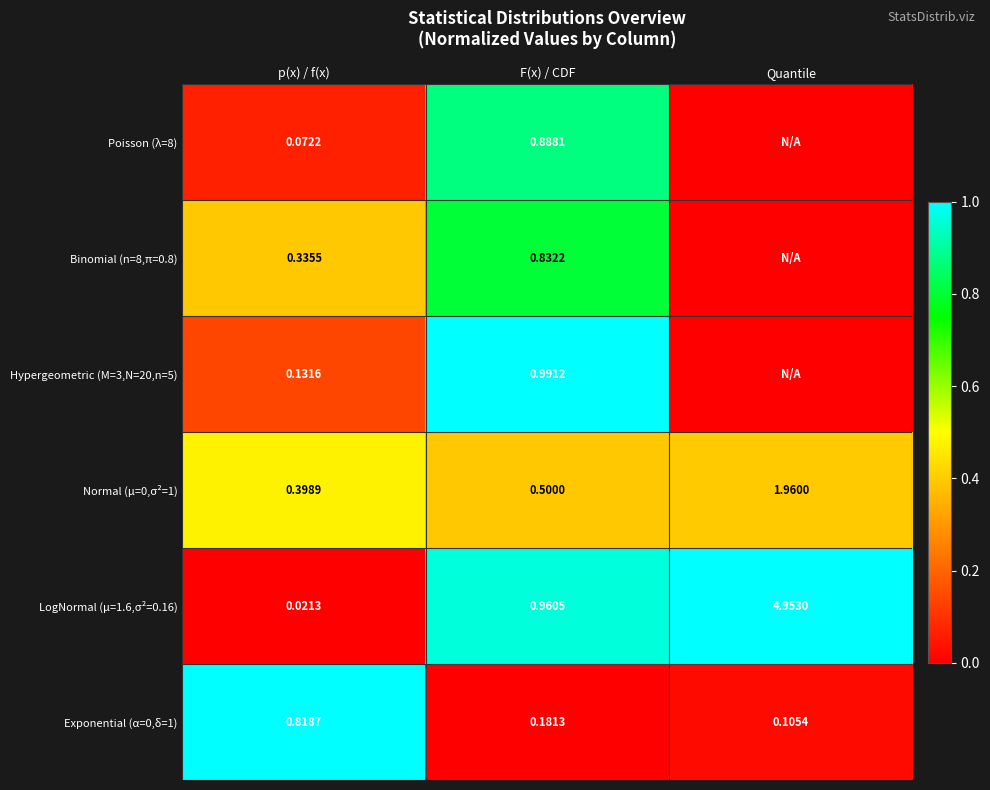

Is the value of Binomial (n=8,π=0.8) at F(x) / CDF greater than the value of LogNormal (μ=1.6,σ²=0.16) at F(x) / CDF?

No